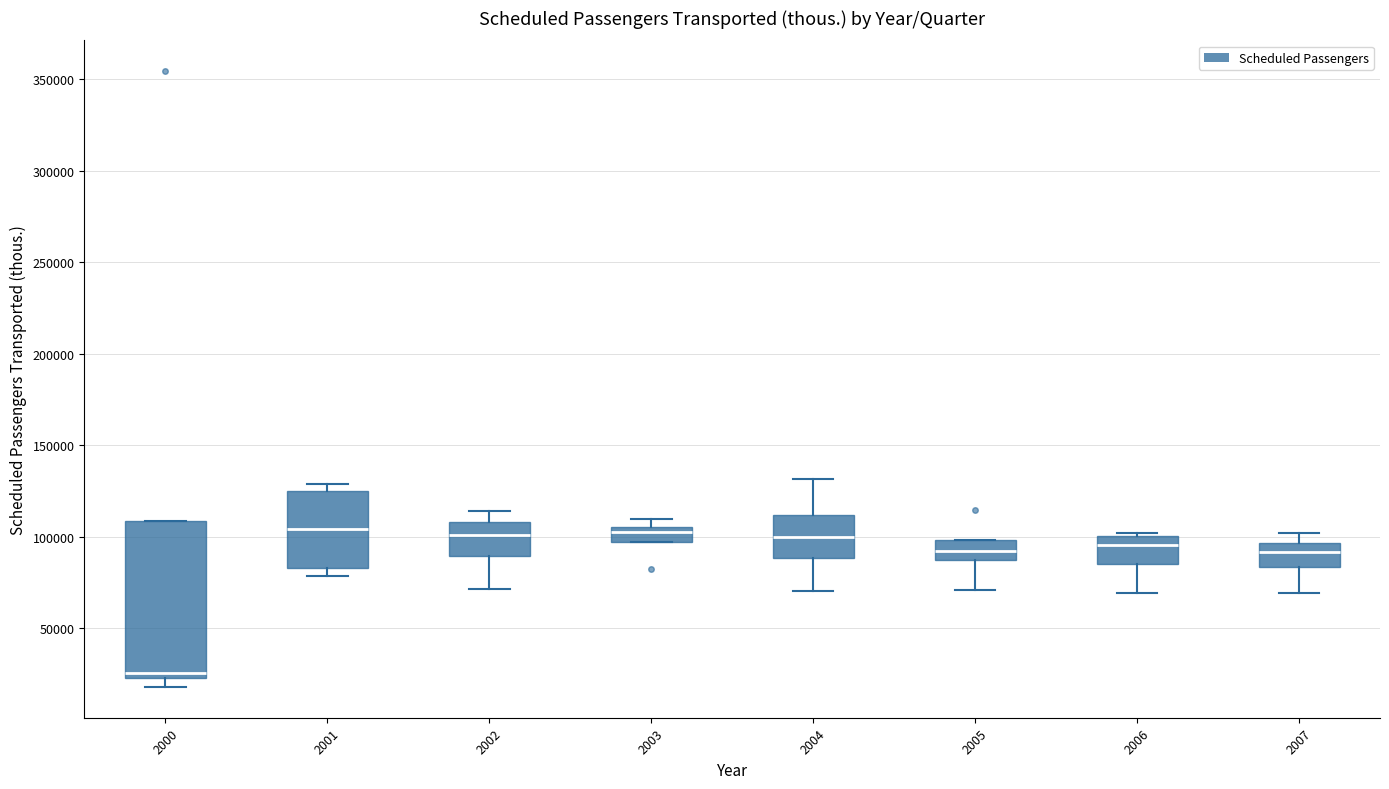

Where is the upper edge of the box at x = 2003 on the y-axis? The values are not printed on the chart, so give them approximately, as read against the axis.

105000